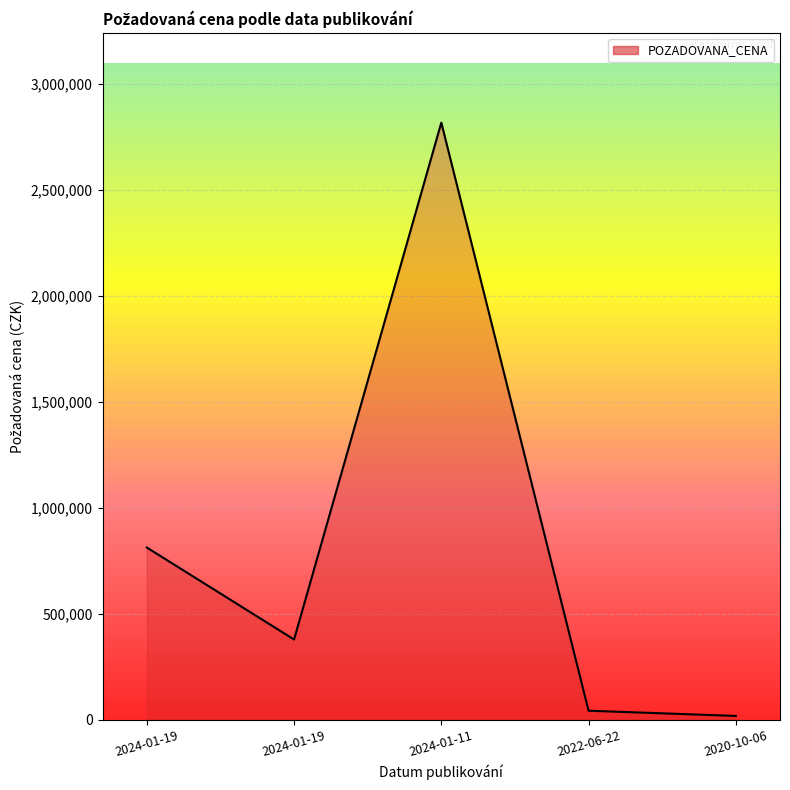

True or false: the data shows 42240 at 2022-06-22.

True